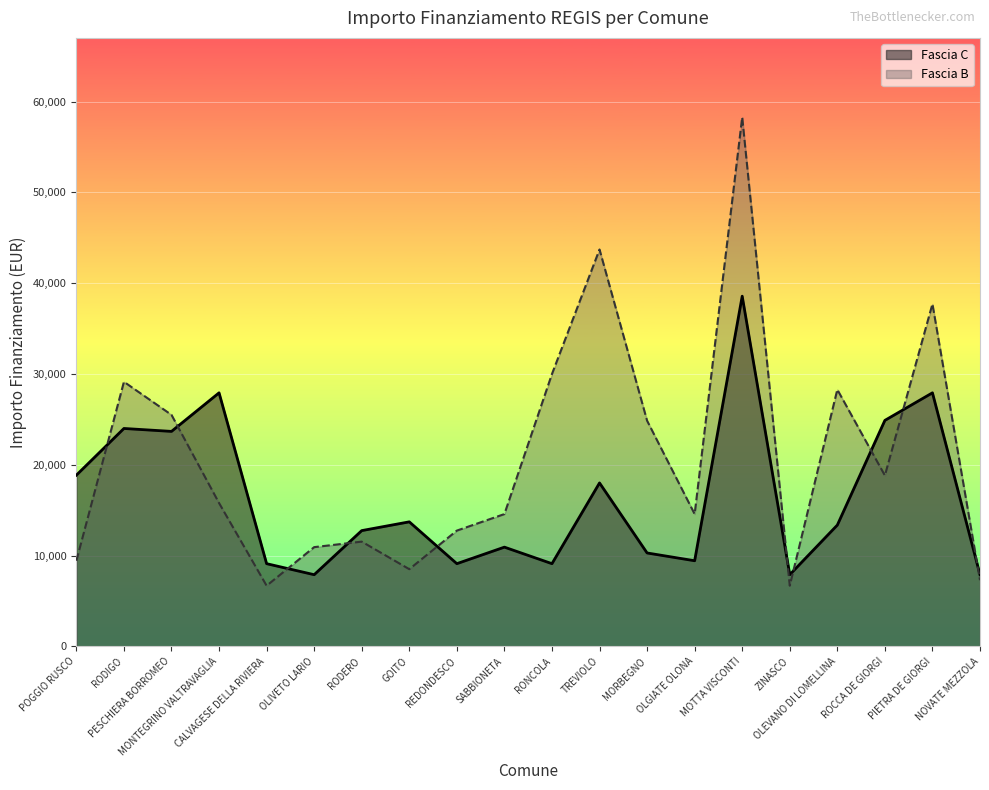

Rank the categories by Fascia C value from highest to lowest.

MOTTA VISCONTI, MONTEGRINO VALTRAVAGLIA, PIETRA DE GIORGI, ROCCA DE GIORGI, RODIGO, PESCHIERA BORROMEO, POGGIO RUSCO, TREVIOLO, GOITO, OLEVANO DI LOMELLINA, RODERO, SABBIONETA, MORBEGNO, OLGIATE OLONA, CALVAGESE DELLA RIVIERA, REDONDESCO, RONCOLA, OLIVETO LARIO, ZINASCO, NOVATE MEZZOLA